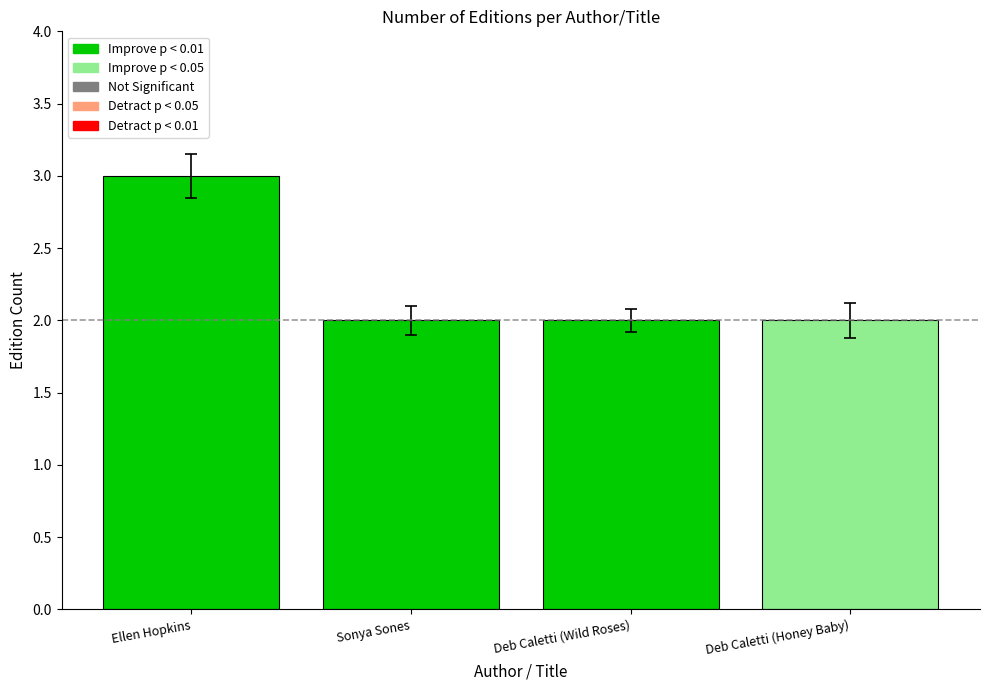

Reading left to right, what are all the values shown in this chart?

Ellen Hopkins=3	Sonya Sones=2	Deb Caletti (Wild Roses)=2	Deb Caletti (Honey Baby)=2